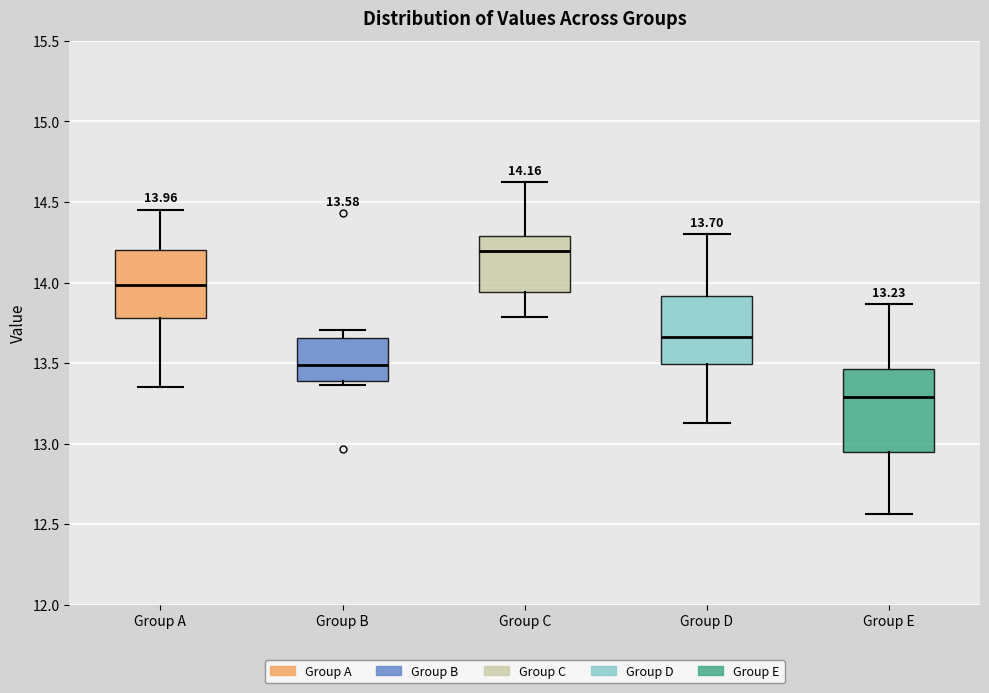

Comparing the boxes themselves (not the whiskers), which one is the tallest?

Group E